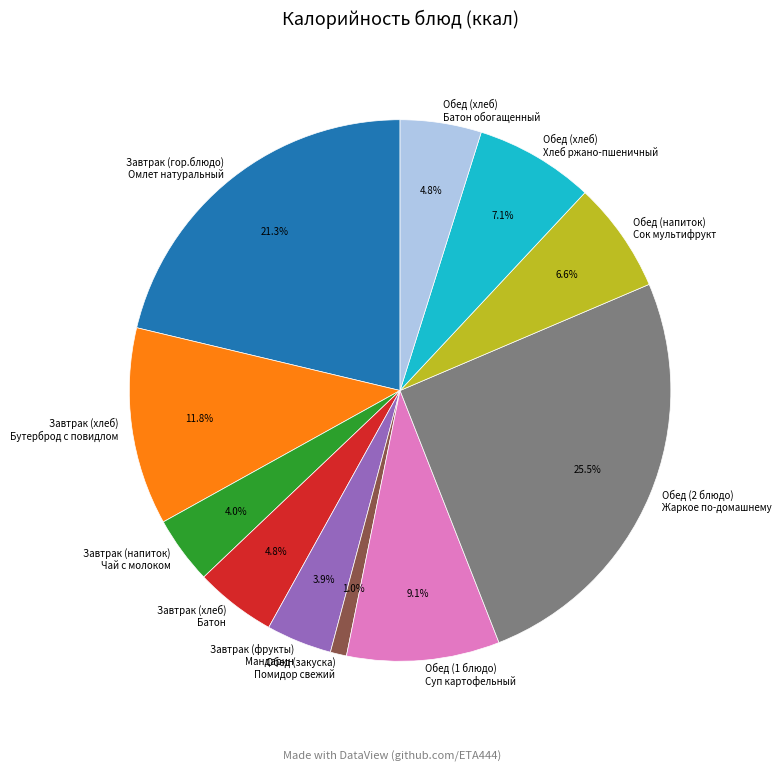

Between Обед (напиток) Сок мультифрукт and Завтрак (хлеб) Бутерброд с повидлом, which is larger?

Завтрак (хлеб) Бутерброд с повидлом